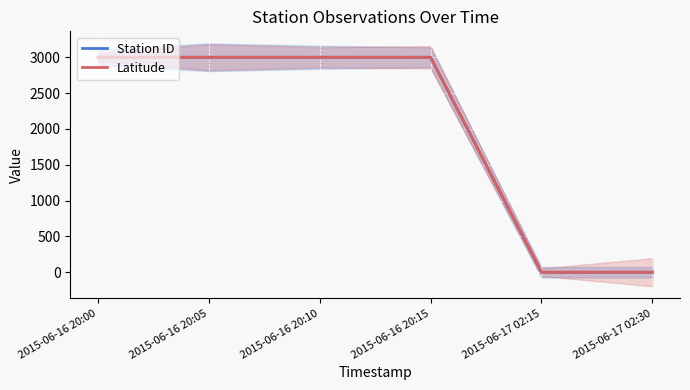

Between 2015-06-16 20:05 and 2015-06-17 02:30, which series saw the biggest shift?

Station ID